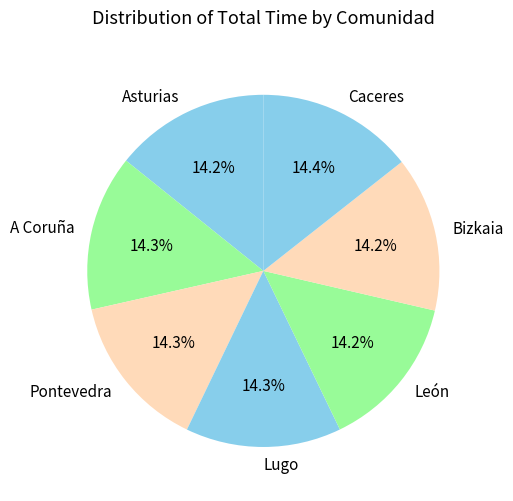

Combined, do Lugo and Bizkaia account for over 50%?

No